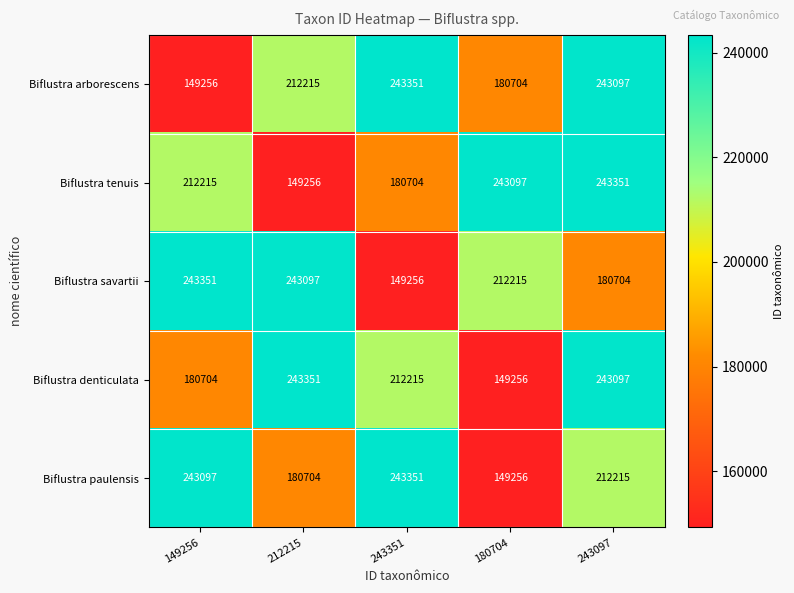

What is the difference between the highest and lowest values at 243351?

94095